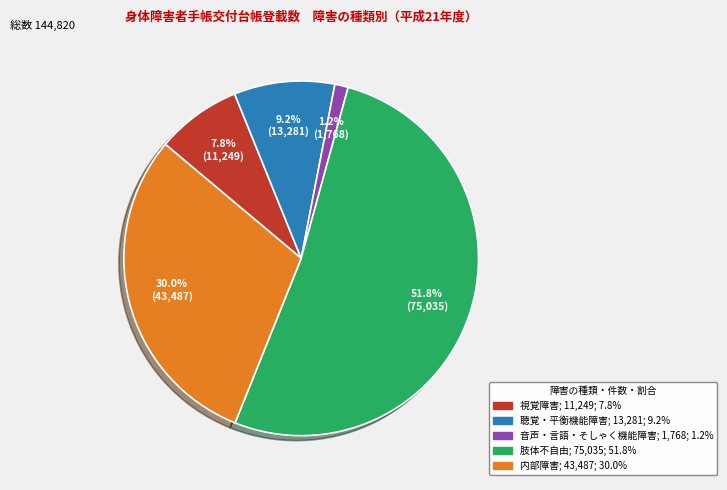

Does 肢体不自由 represent more than half of the total?

Yes